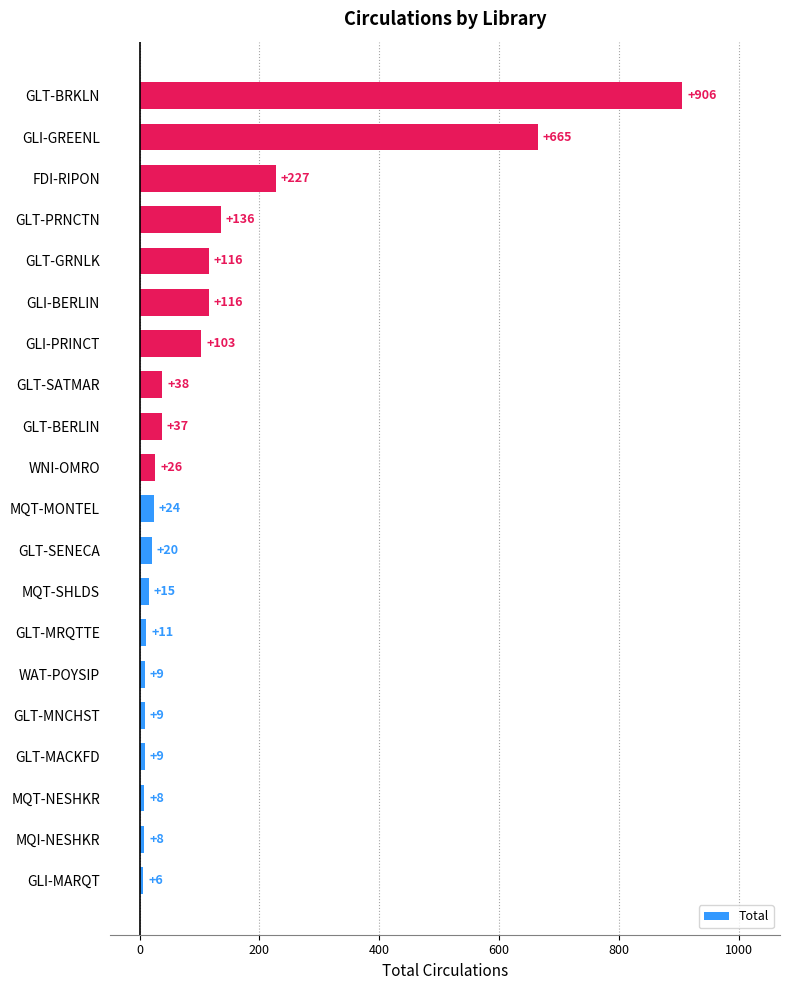

What is the difference between the second highest and second lowest values?

657